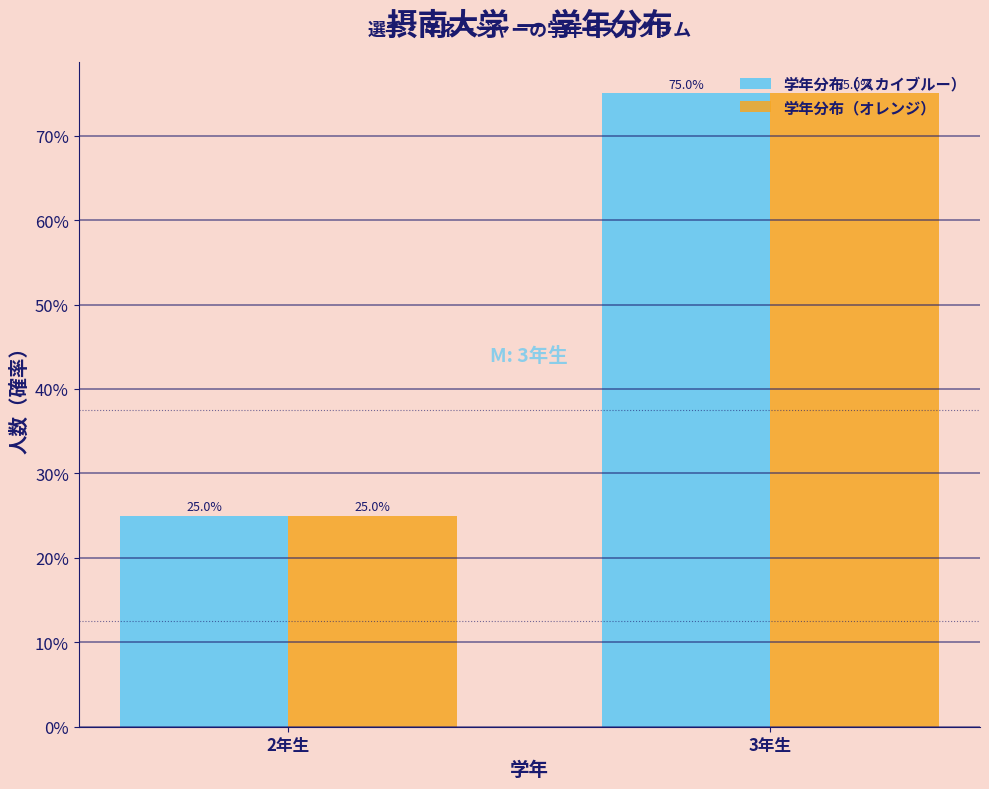

At which label is 学年分布（オレンジ） closest to 50?

2年生